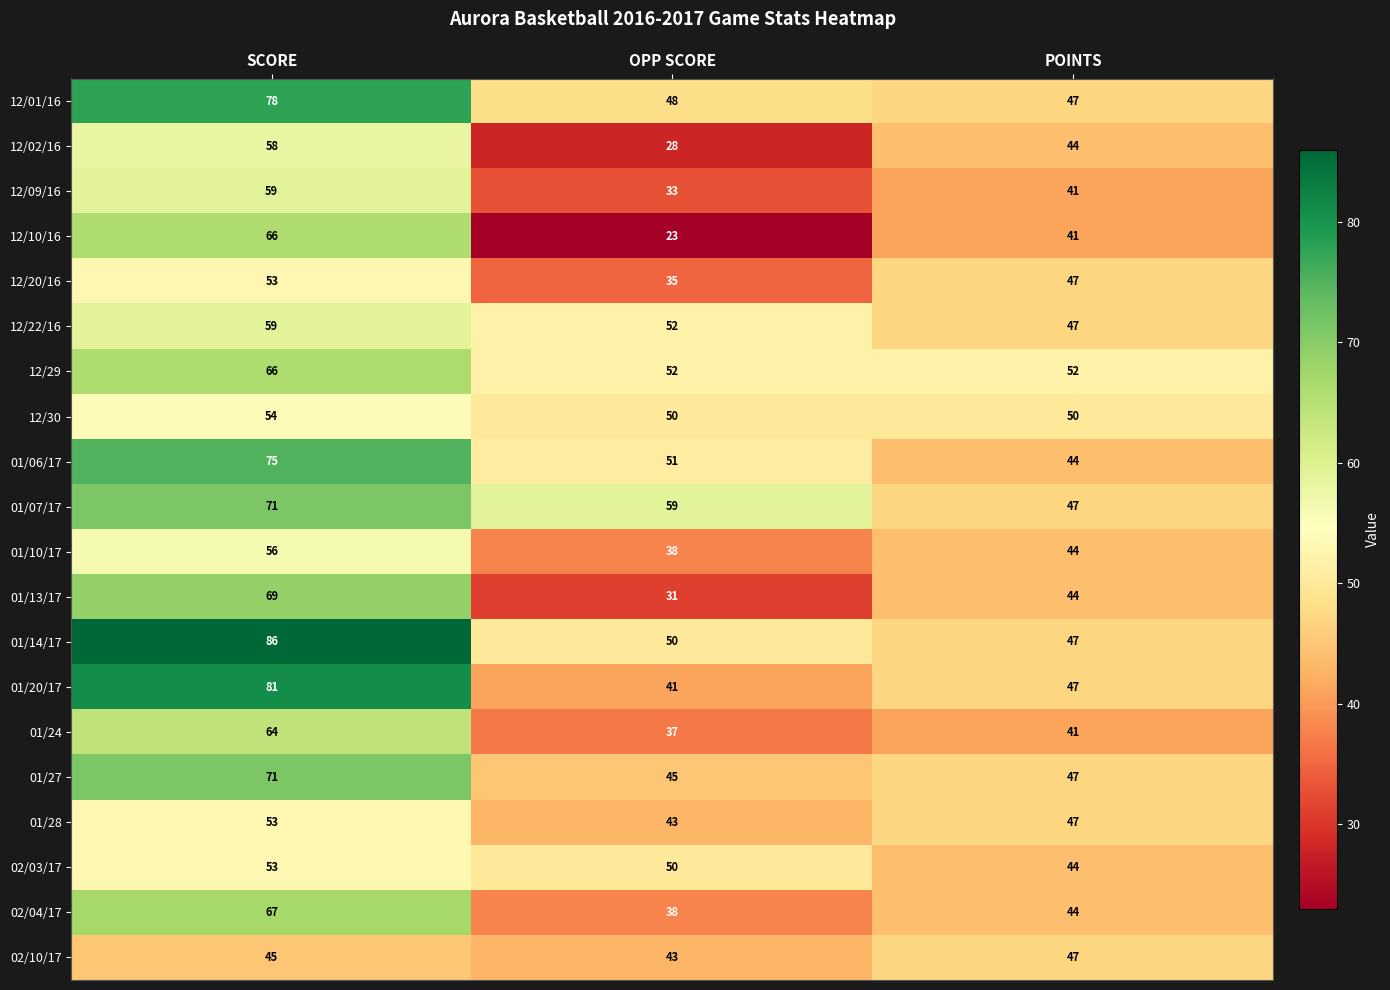

Is it true that 01/07/17 equals 30 at SCORE?

False